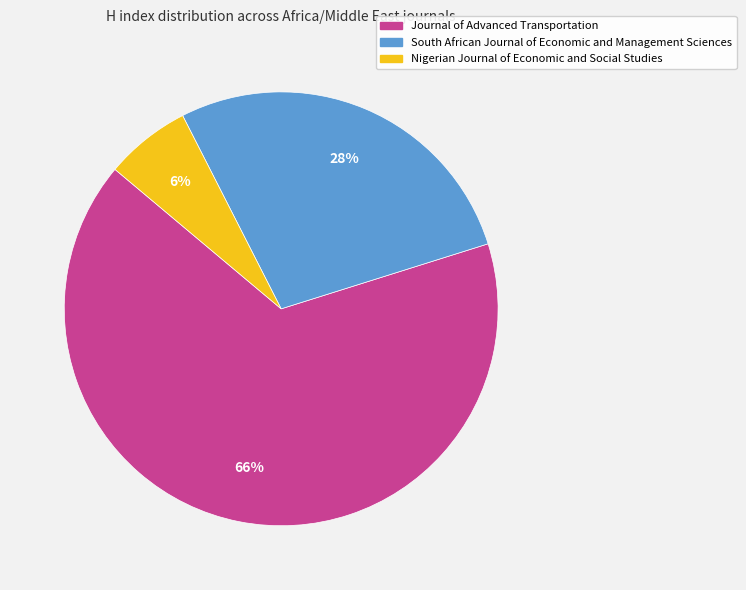

Rank the categories by value from lowest to highest.

Nigerian Journal of Economic and Social Studies, South African Journal of Economic and Management Sciences, Journal of Advanced Transportation